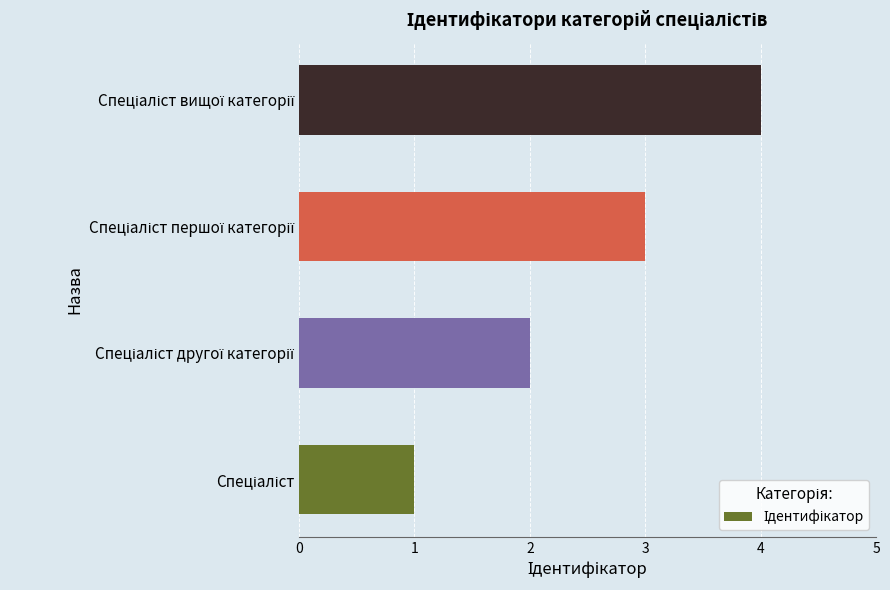

What is the difference between the maximum and minimum values?

3